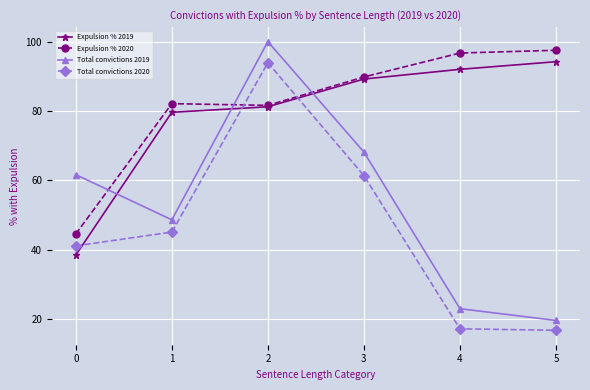

At which category is the sum across all series the highest?

2